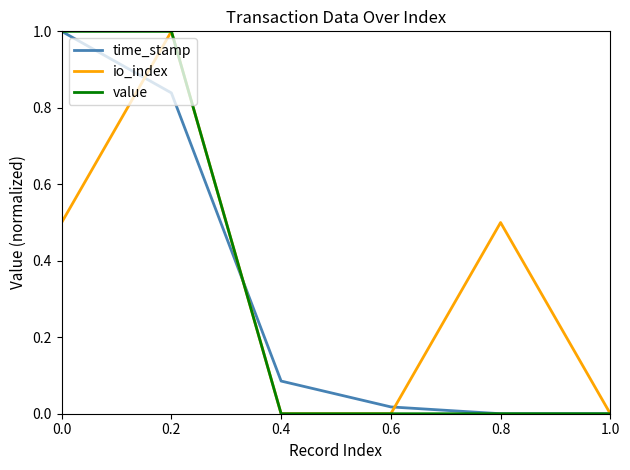

Is it true that value equals 0.0 at 0.6?

True